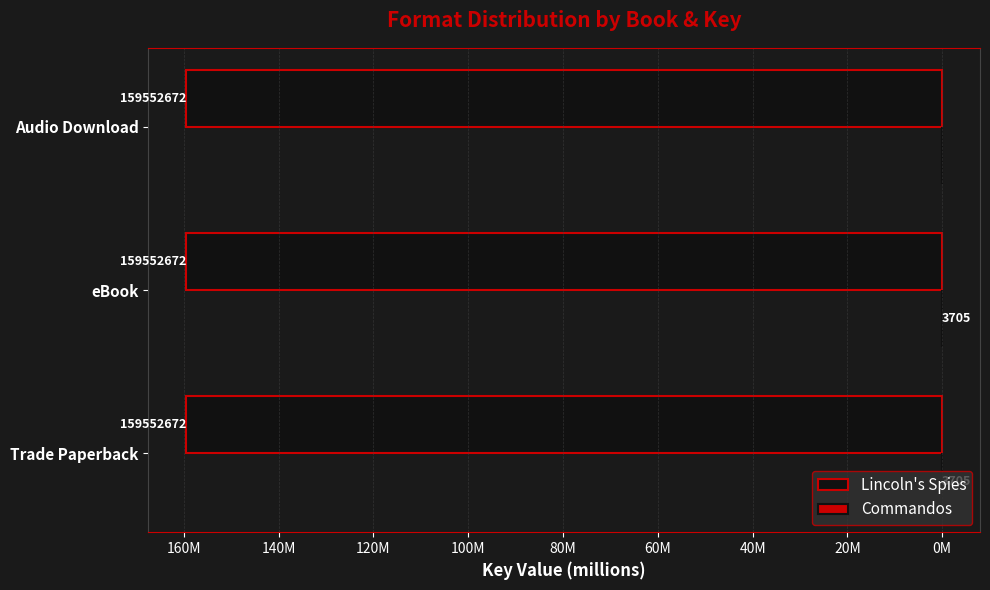

What are all the series names shown in the legend?

Lincoln's Spies, Commandos